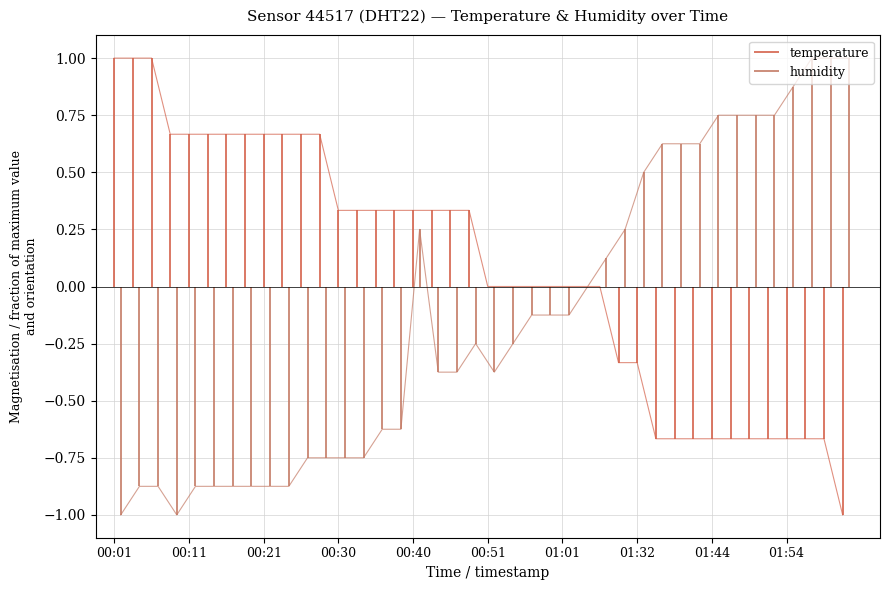

The value of temperature at 02:02 is -1.4. True or false?

False